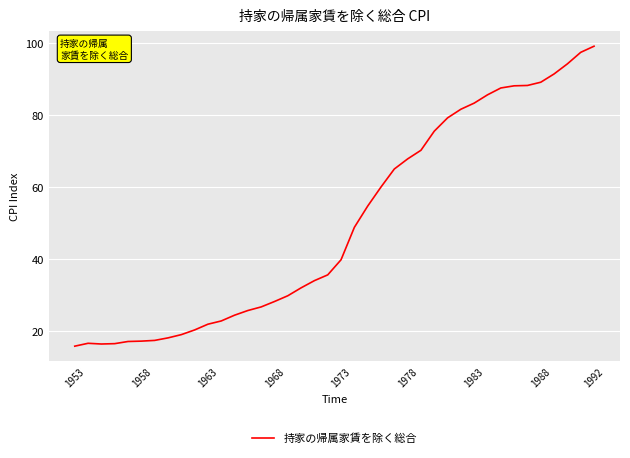

What is the difference between the maximum and minimum values?

83.3